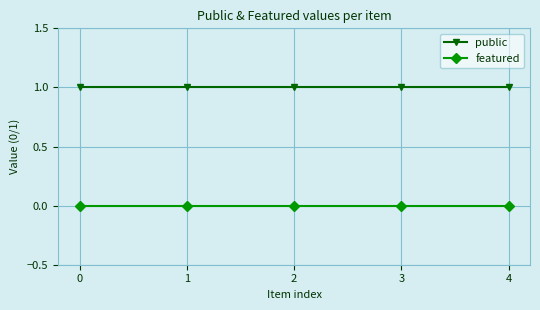

Is the value of public at 3 greater than the value of featured at 4?

Yes